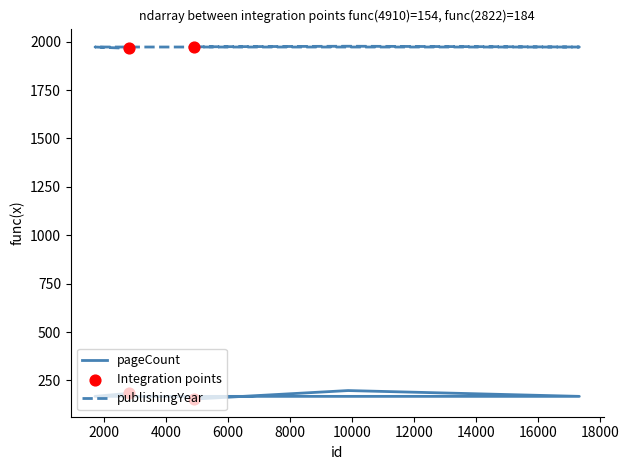

Which series reaches the minimum Y coordinate?

pageCount